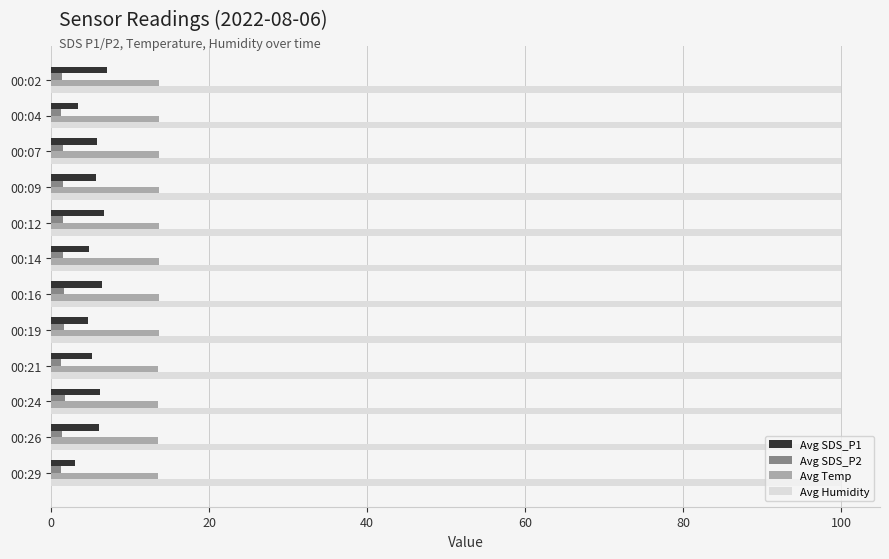

Which series has the largest total across all categories?

Avg Humidity